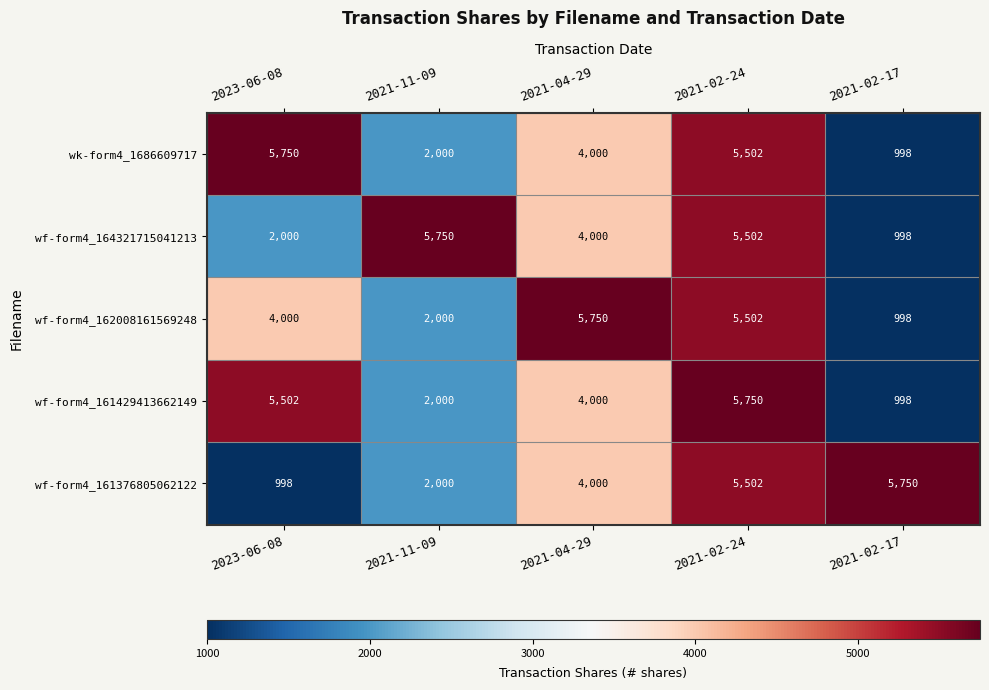

Count the number of categories in the chart.

5